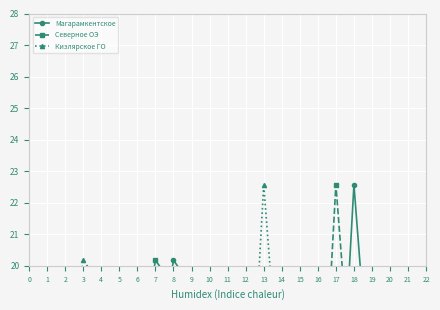

List the series in order of their overall mean, lowest first.

Кизлярское ГО, Северное ОЭ, Магарамкентское